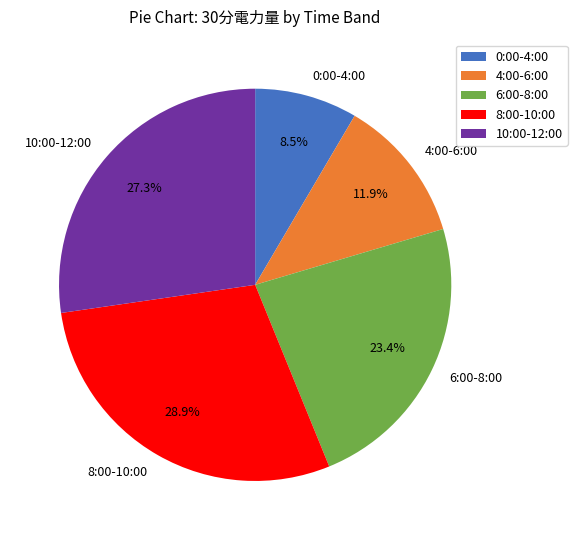

Which slice is the largest?

8:00-10:00